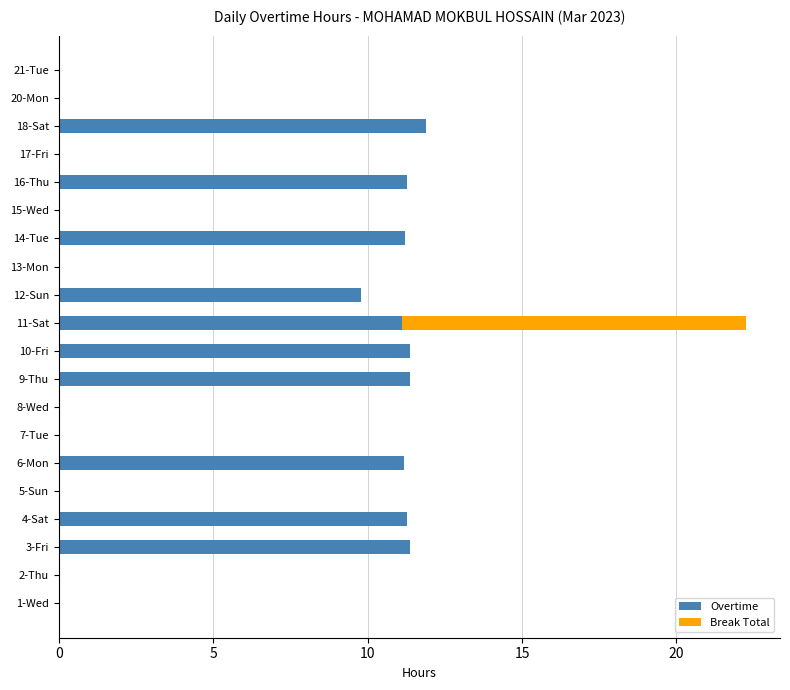

What are all the series names shown in the legend?

Overtime, Break Total